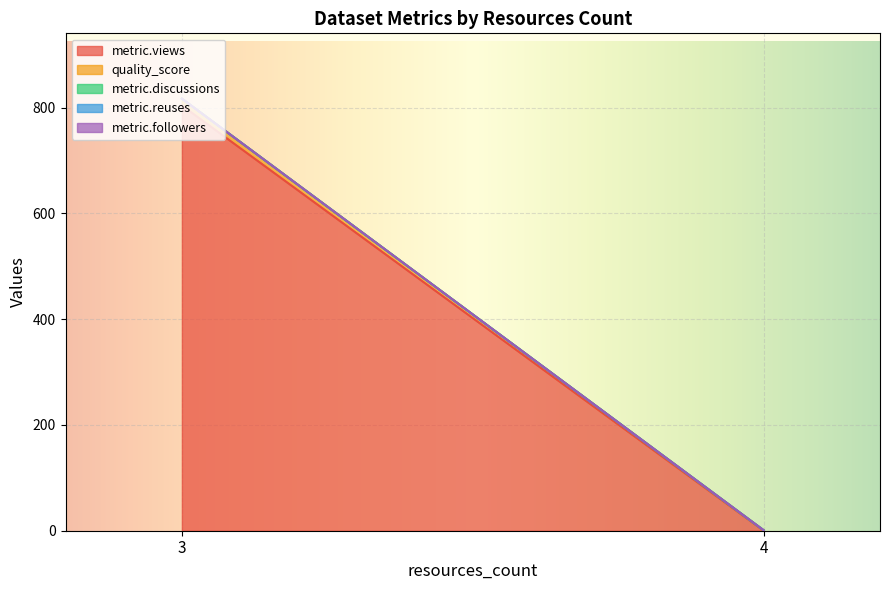

How many distinct data groups are displayed?

5